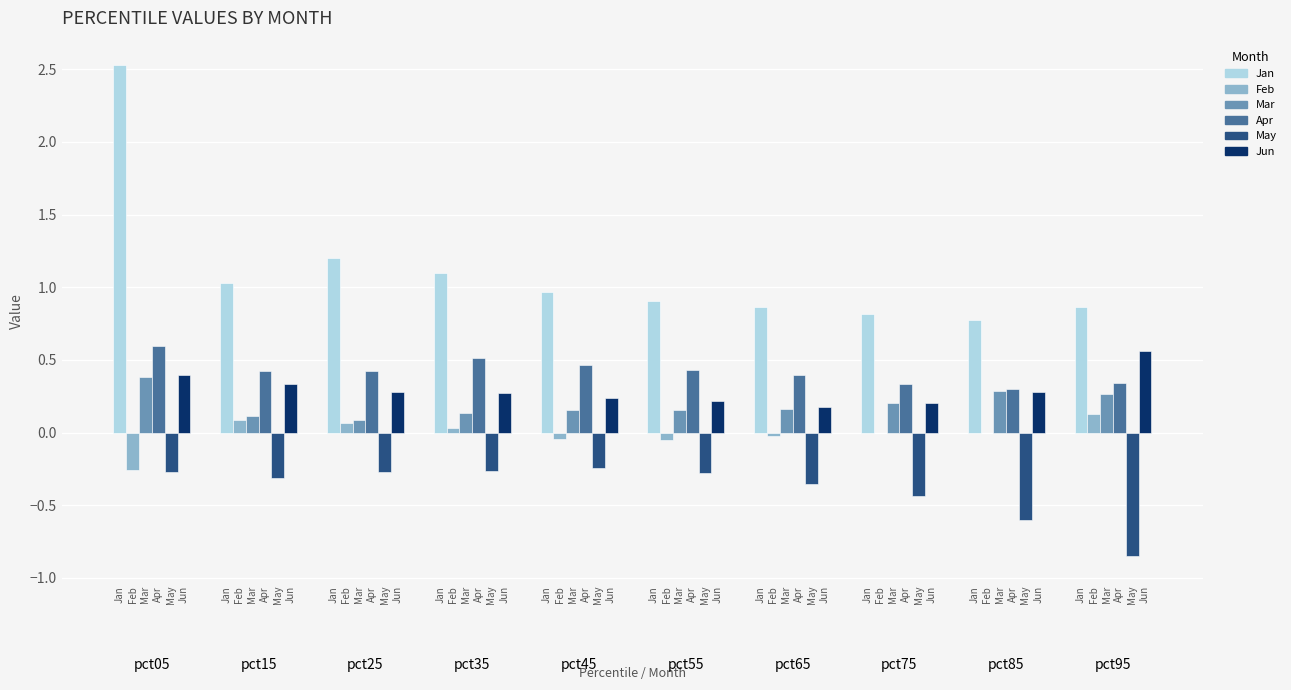

Are the bars grouped side by side (vs. stacked)?

Yes